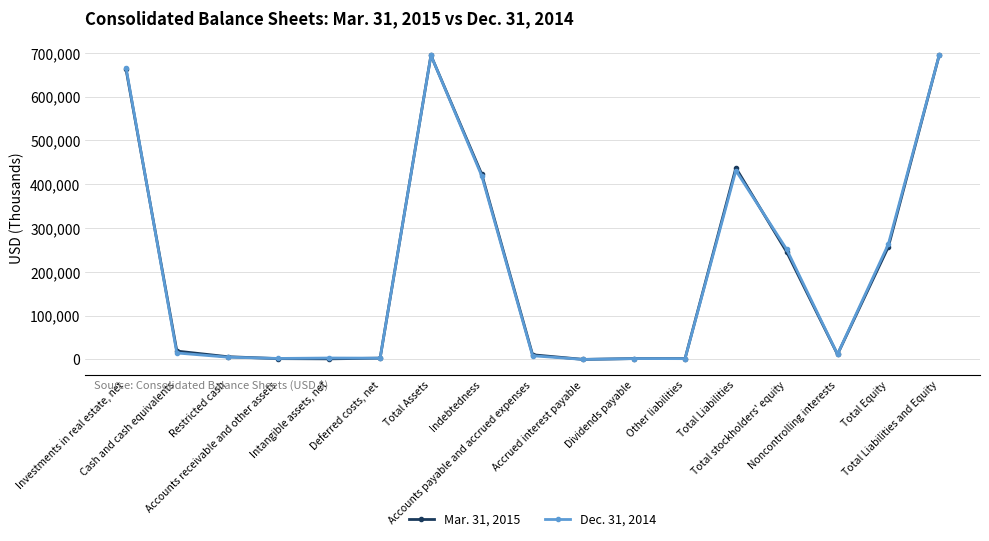

What is the greatest value displayed?

694150